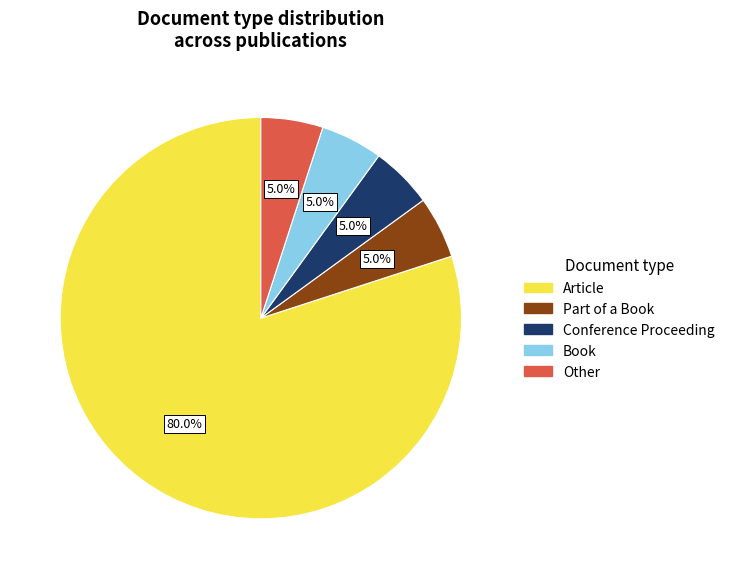

Do Other and Book together represent more than half of the pie?

No